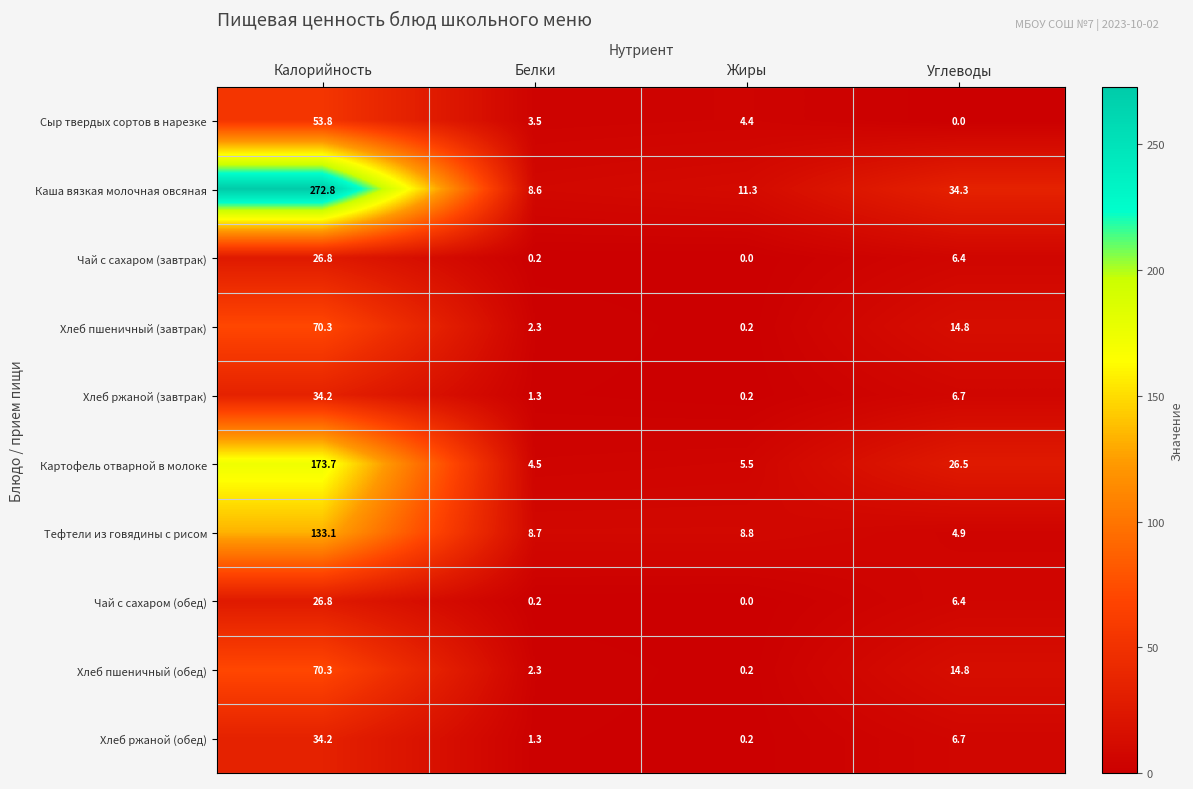

How many data points in Каша вязкая молочная овсяная are less than 34?

2